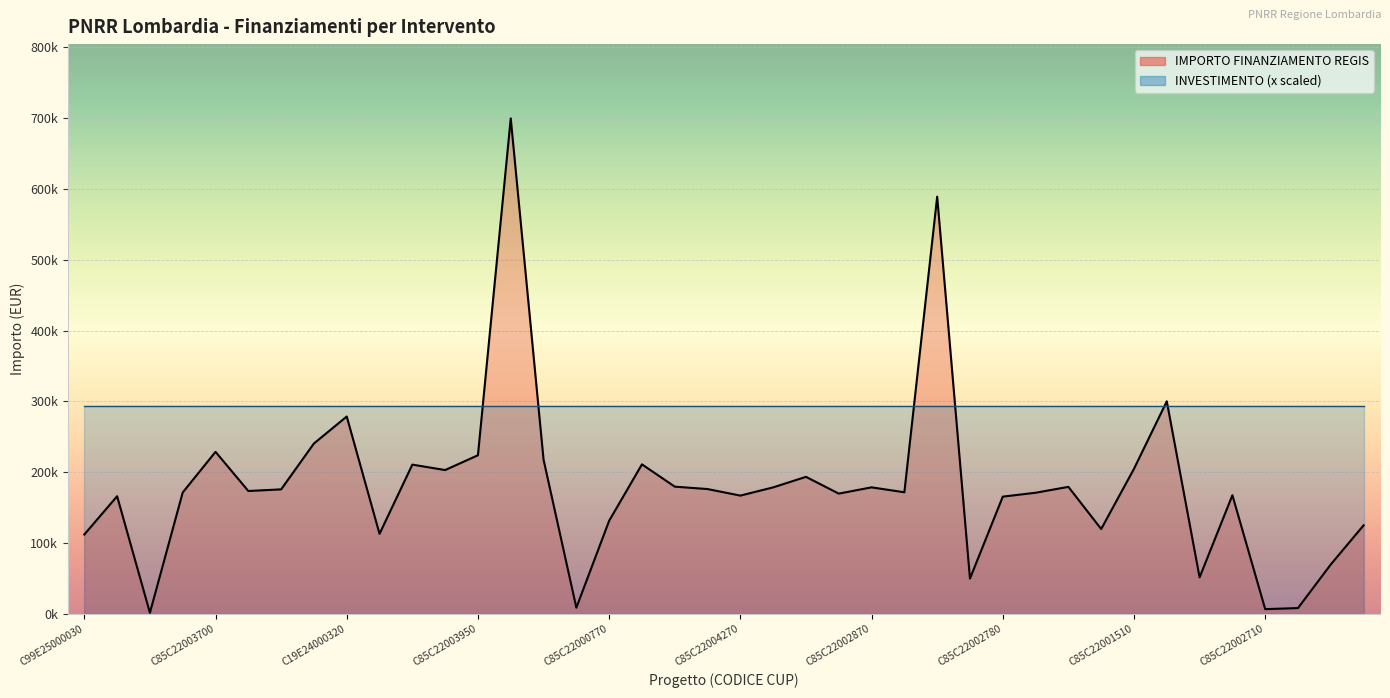

What is the sum of the values at C85C22003480008 and C85C22000770008?

306768.4